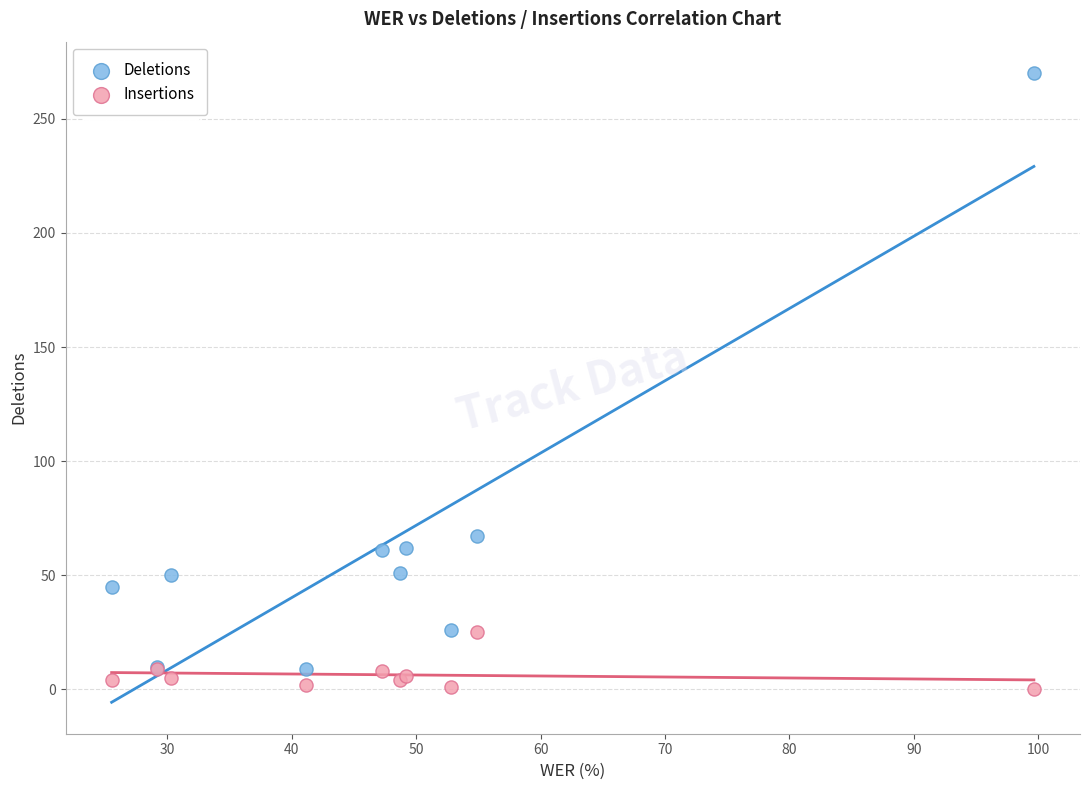

Which series reaches the maximum Y coordinate?

Deletions